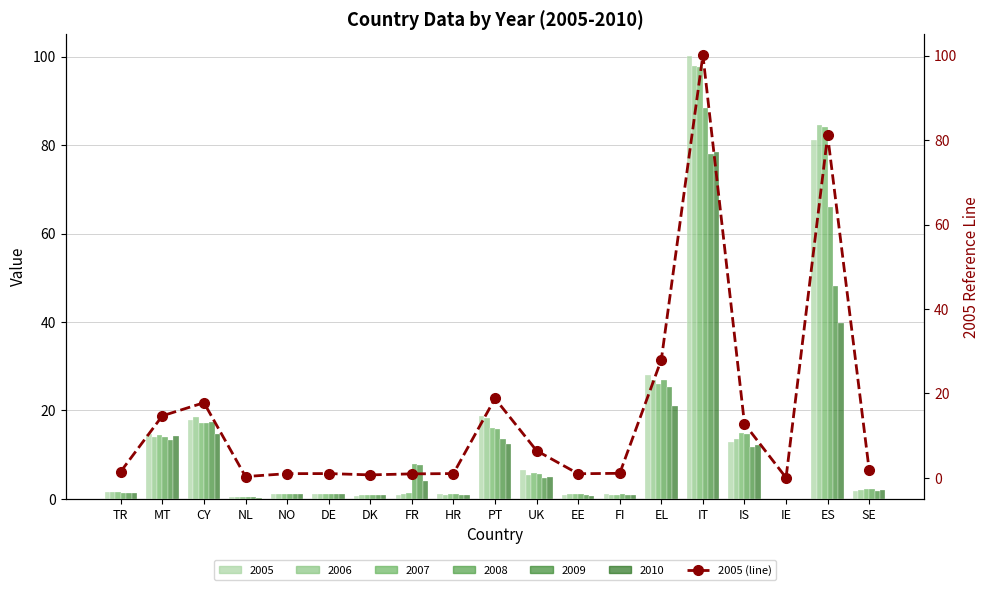

What is the average value?

15.3